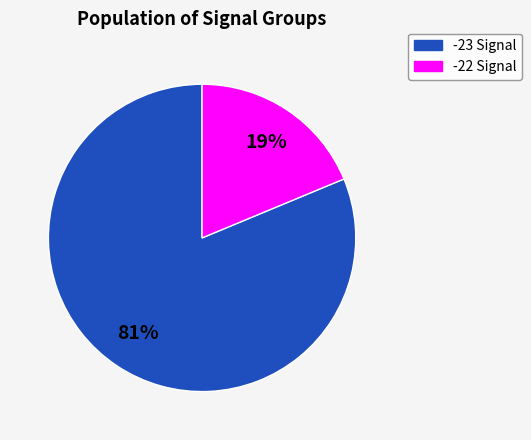

What is the largest slice in the pie chart?

-23